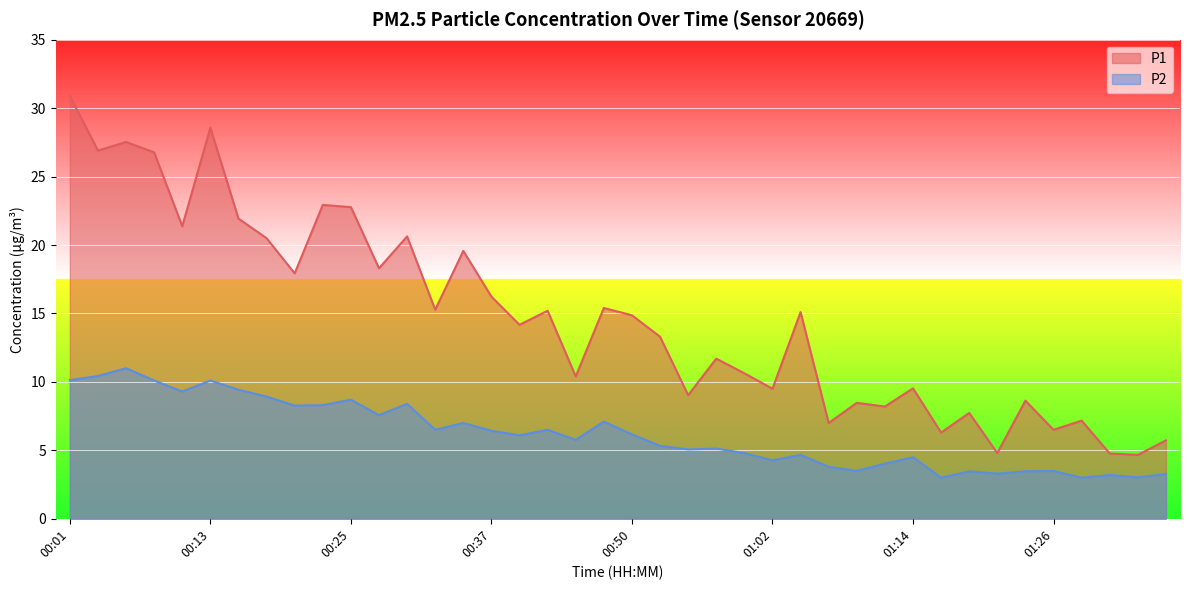

True or false: P2 and P1 intersect in this chart.

False